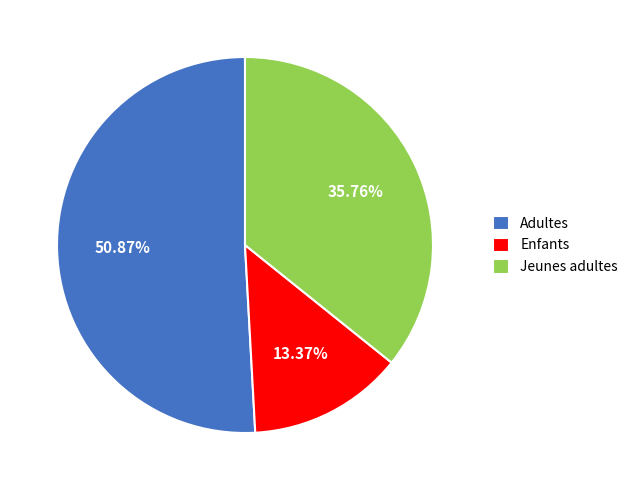

How many slices are in this pie chart?

3